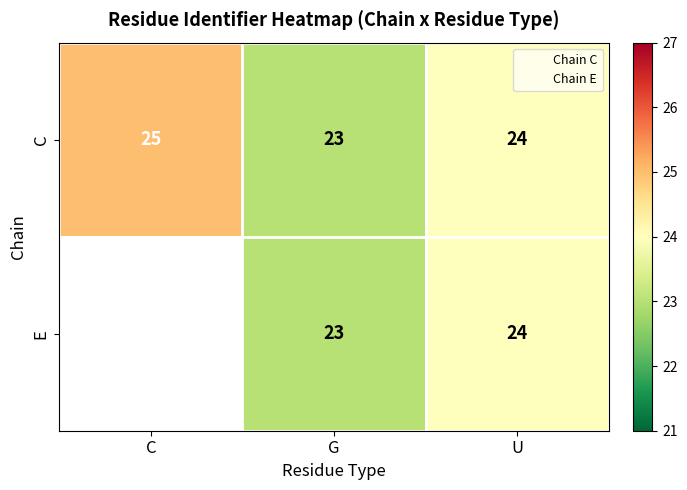

The C series shows 10.5 at G. True or false?

False